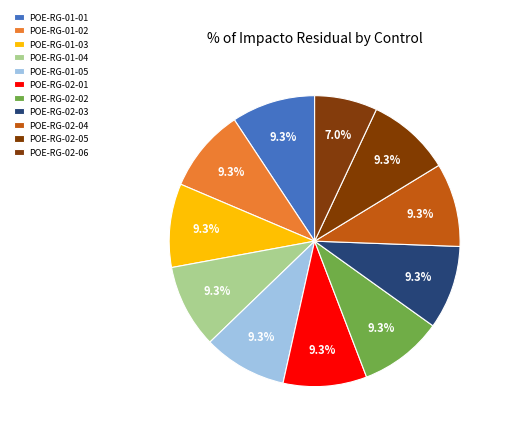

How many slices are in this pie chart?

11